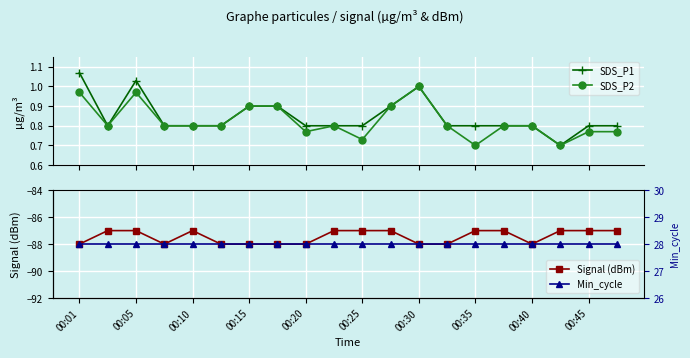

What is the sum of all SDS_P2 values?

16.5